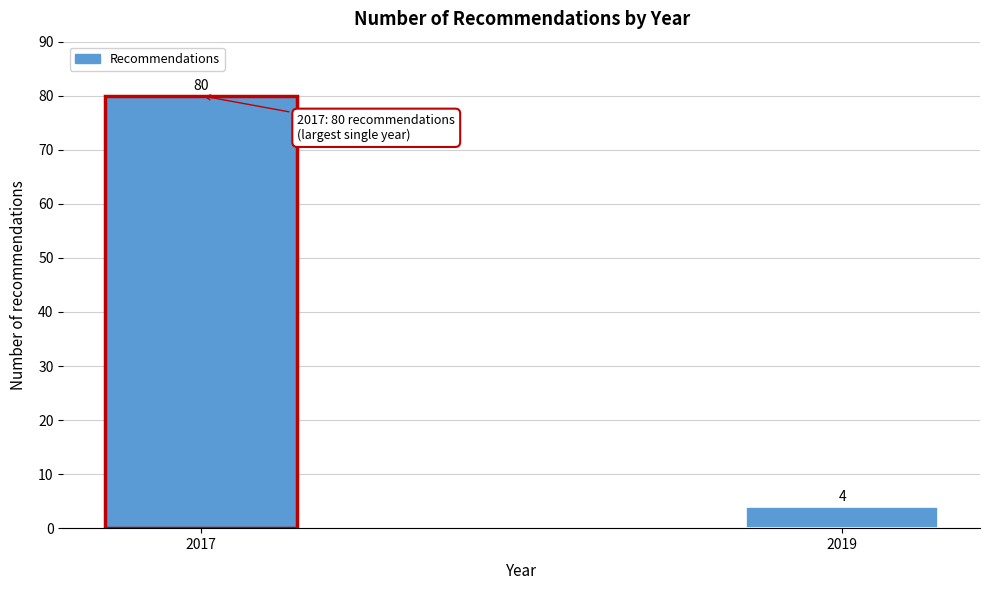

Reading left to right, extract all data points from this chart.

2017=80	2019=4